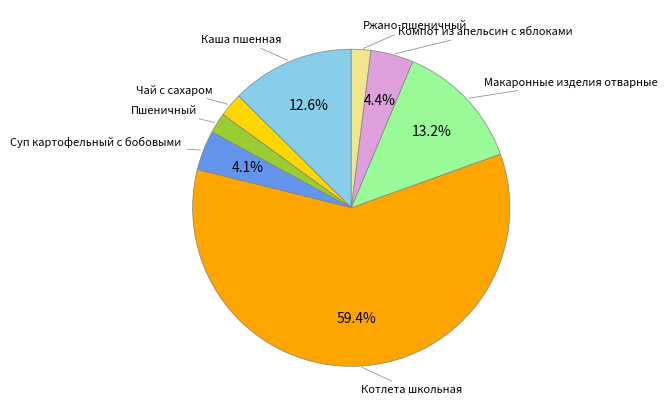

How many slices are in this pie chart?

8